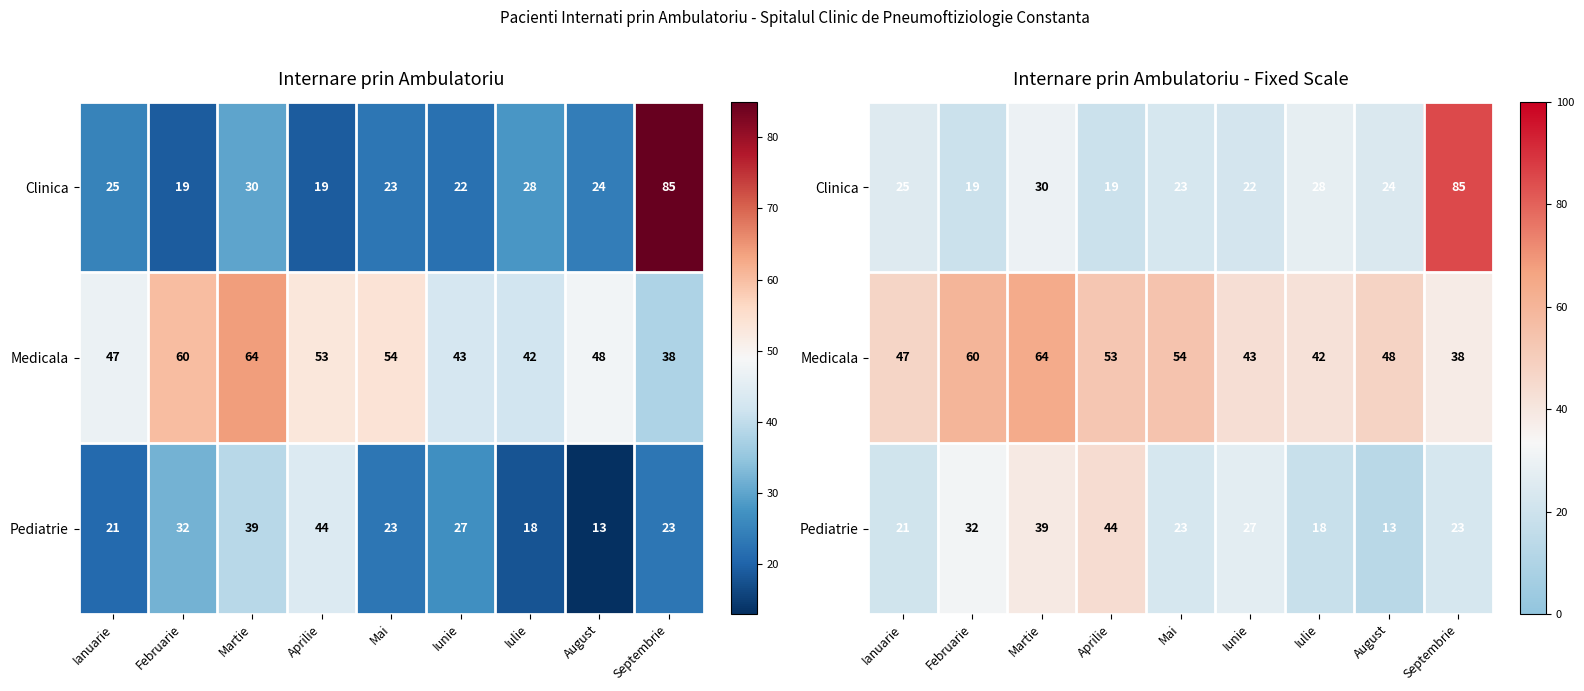

At how many categories does at least one series exceed 15?

9